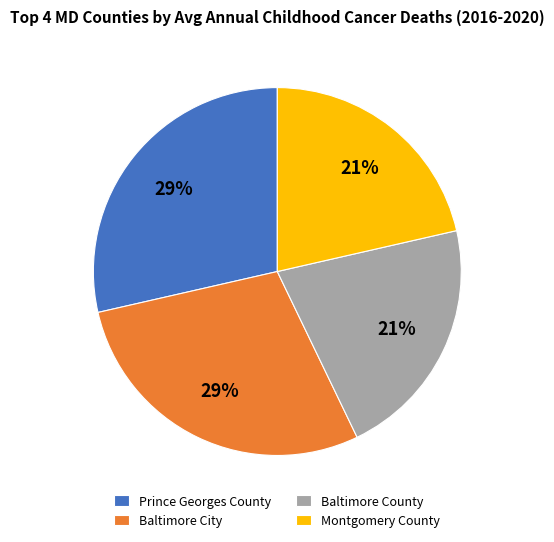

Is there any slice that represents more than half of the pie?

No